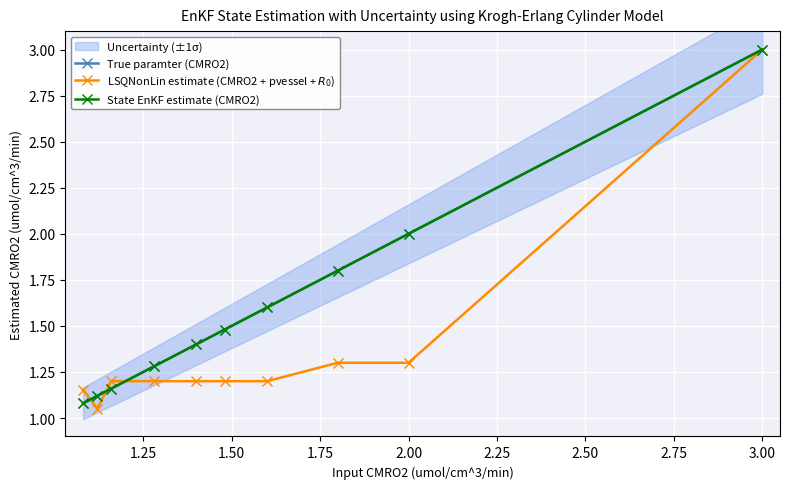

Between 2.25 and 3.25, which series saw the biggest shift?

LSQNonLin estimate (CMRO2 + pvessel + $R_0$)